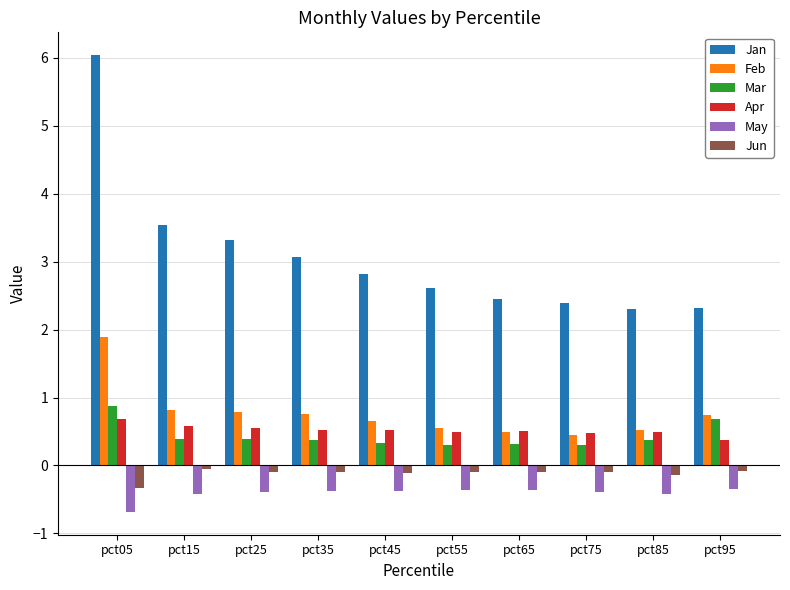

What is the spread (max minus min) of values at pct25?

3.7